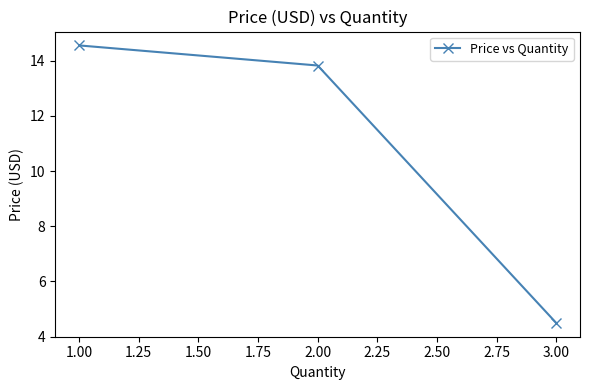

Which category has the highest value across all series?

1.00